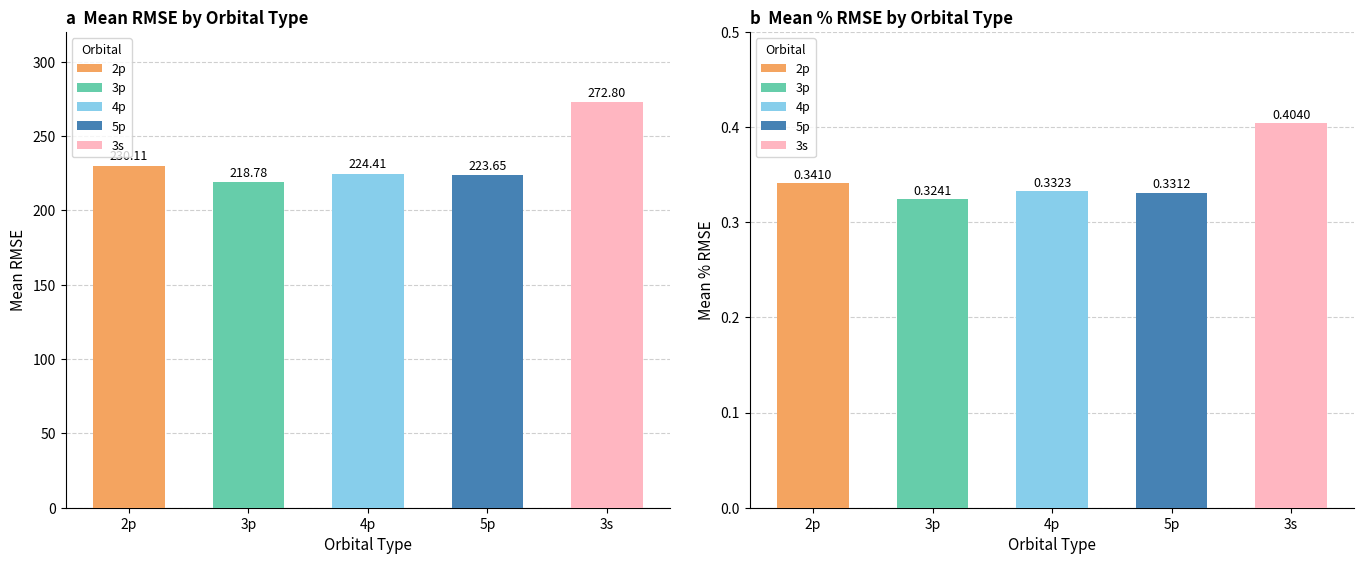

What is the maximum value shown in the chart?

272.8